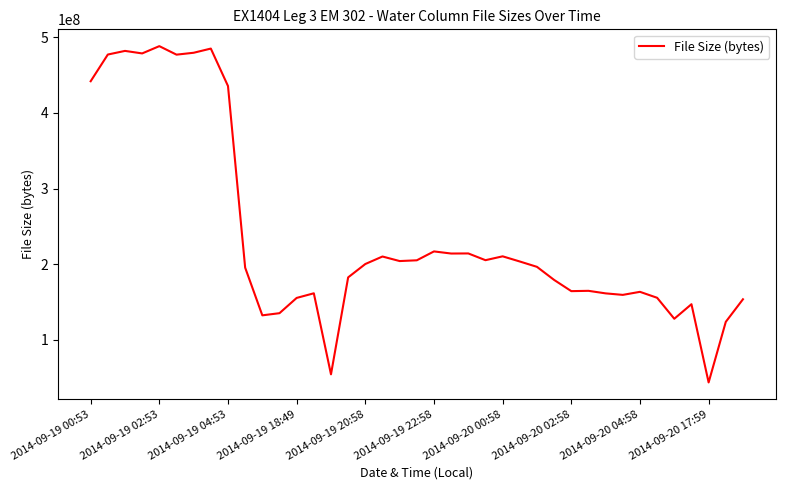

True or false: the data has more than 2 interior local peaks.

True